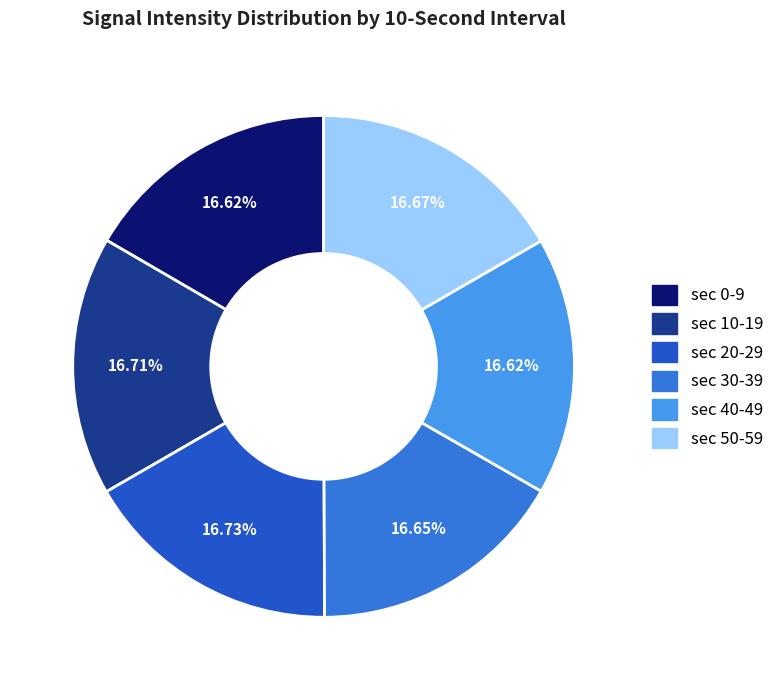

Is there any slice that represents more than half of the pie?

No